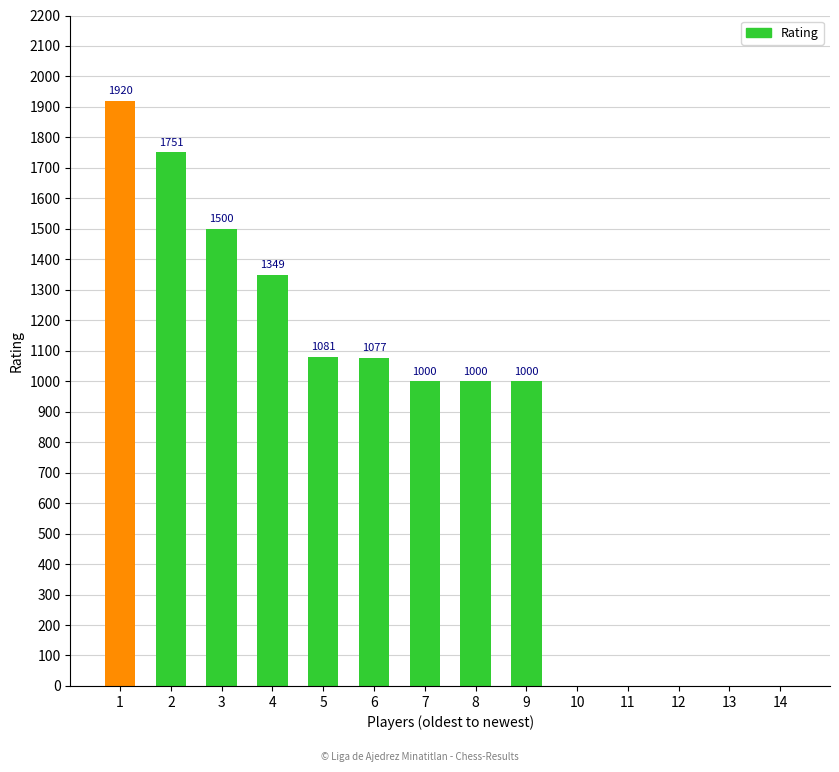

What is the greatest value displayed?

1920